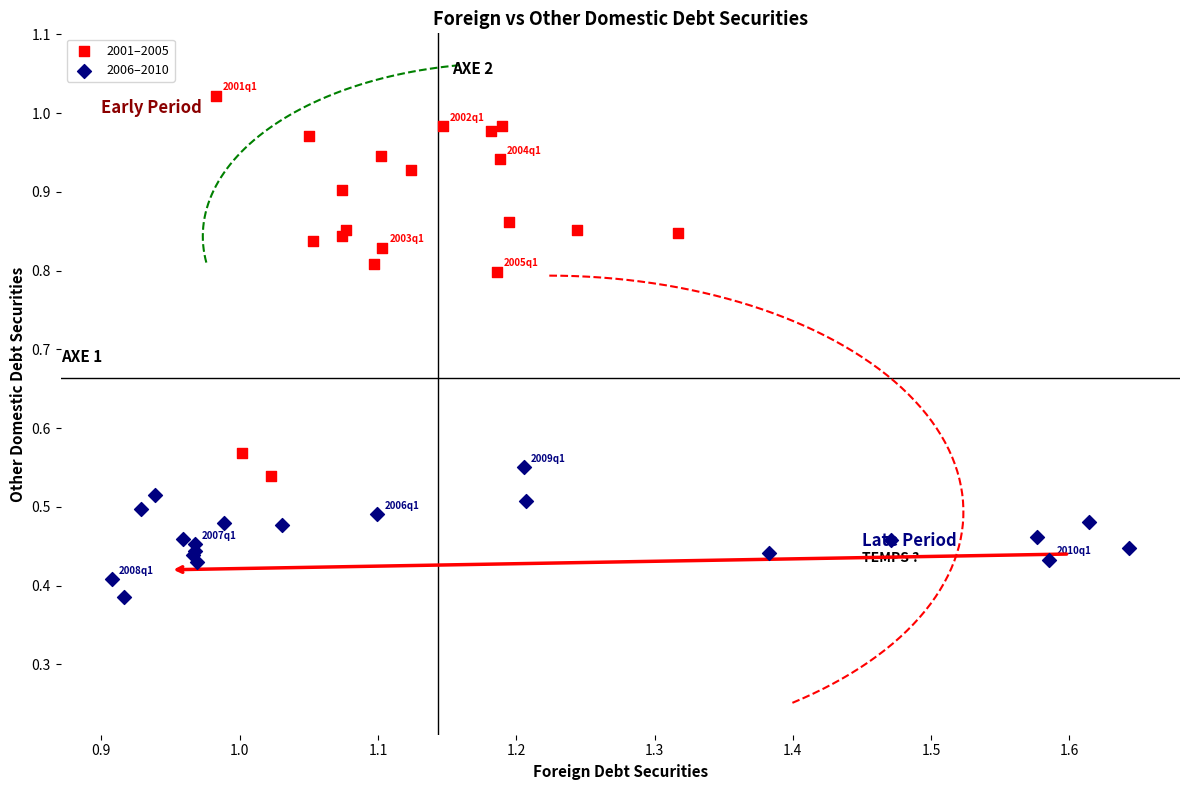

Which series has the largest Y range (max minus min)?

2001–2005